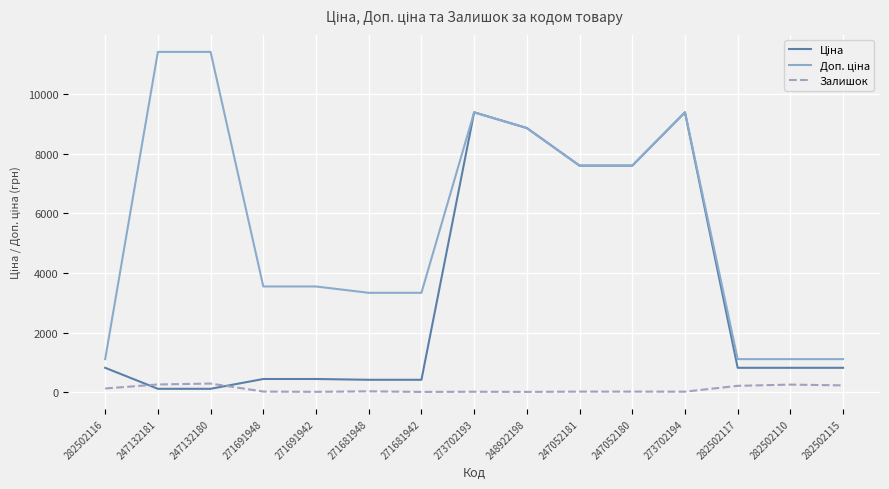

The Ціна series shows 389.6 at 282502116. True or false?

False